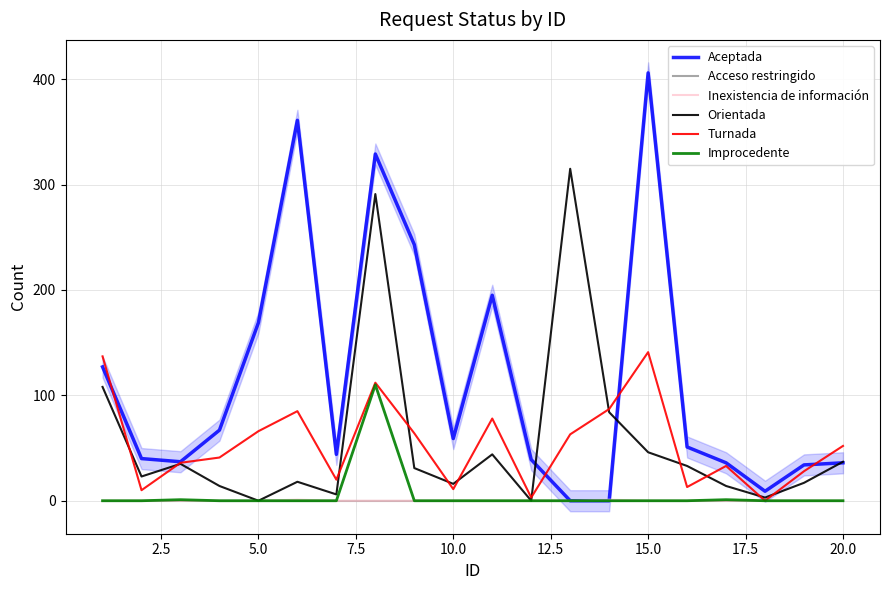

True or false: Improcedente and Orientada intersect in this chart.

False